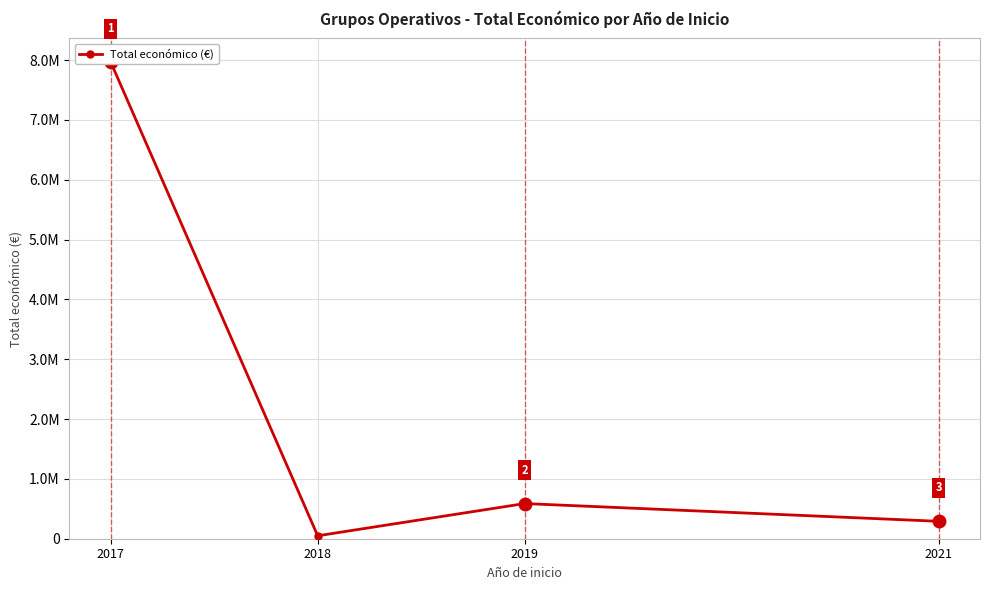

What is the value of the 3rd point from the left?

587734